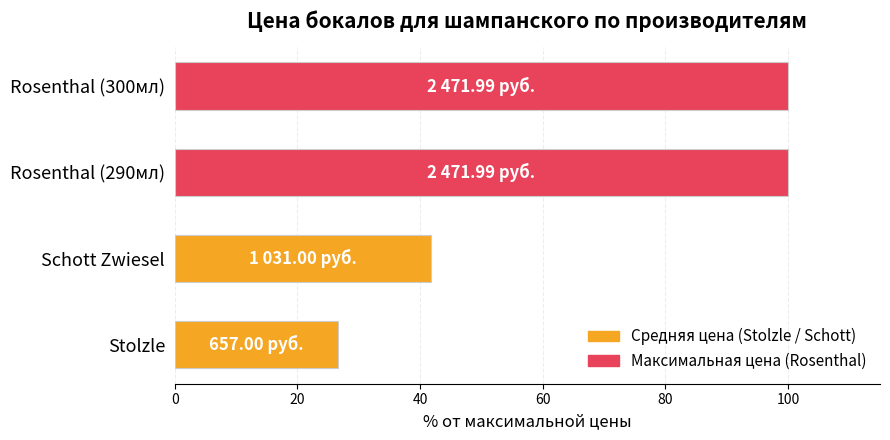

Which category has the lowest value across all series?

Stolzle